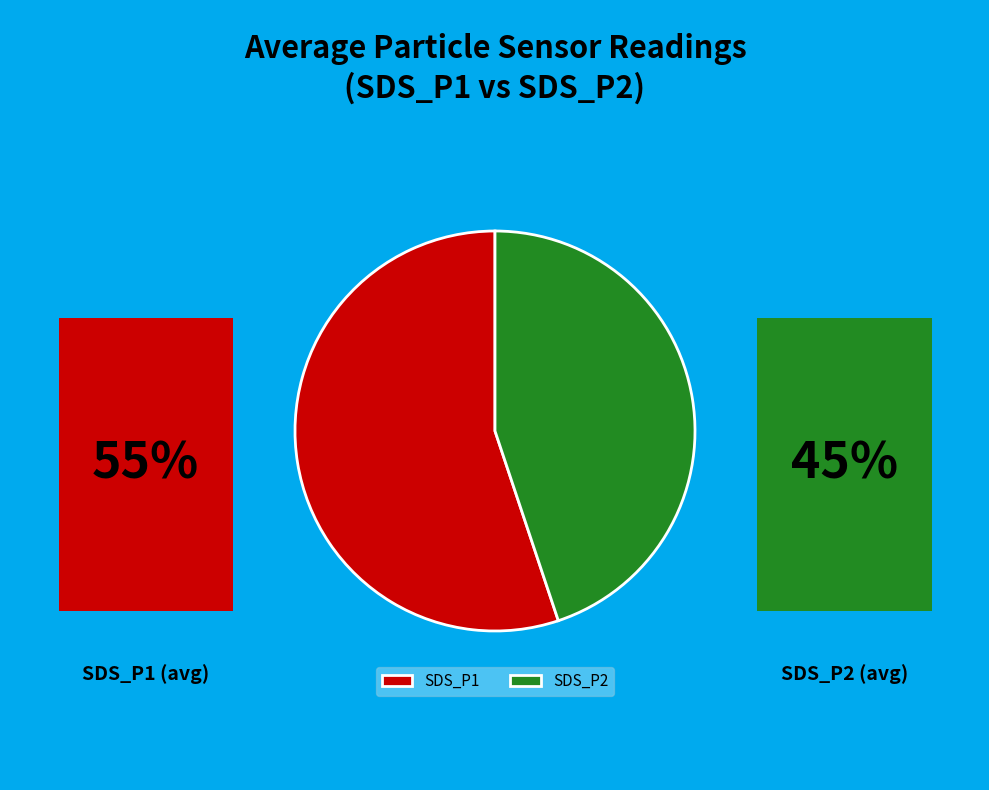

Is it true that SDS_P1 is 55% of the pie?

True